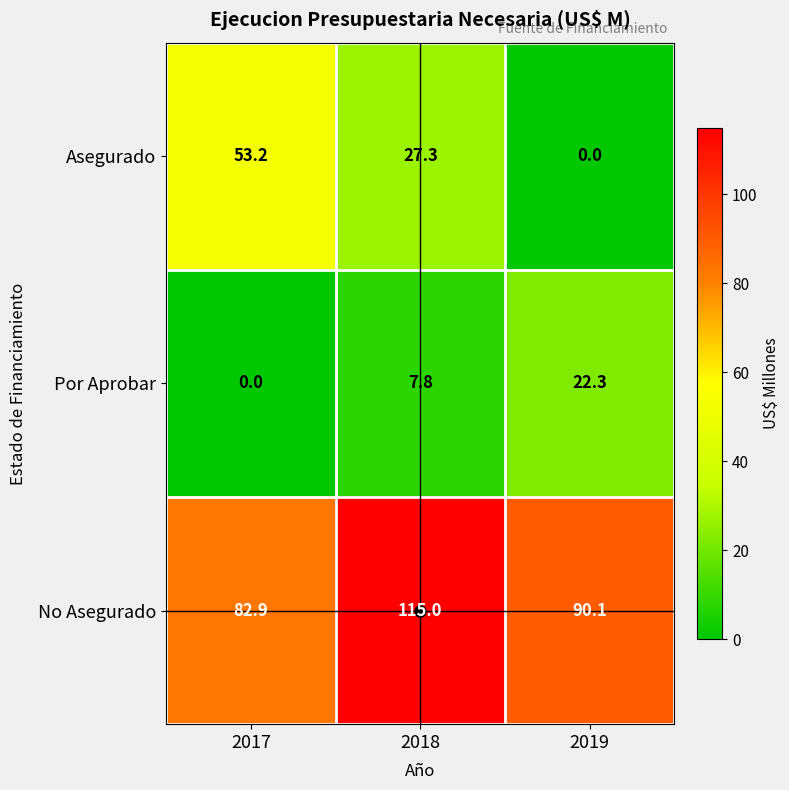

What is the difference between the maximum and minimum values in the Asegurado series?

53.2